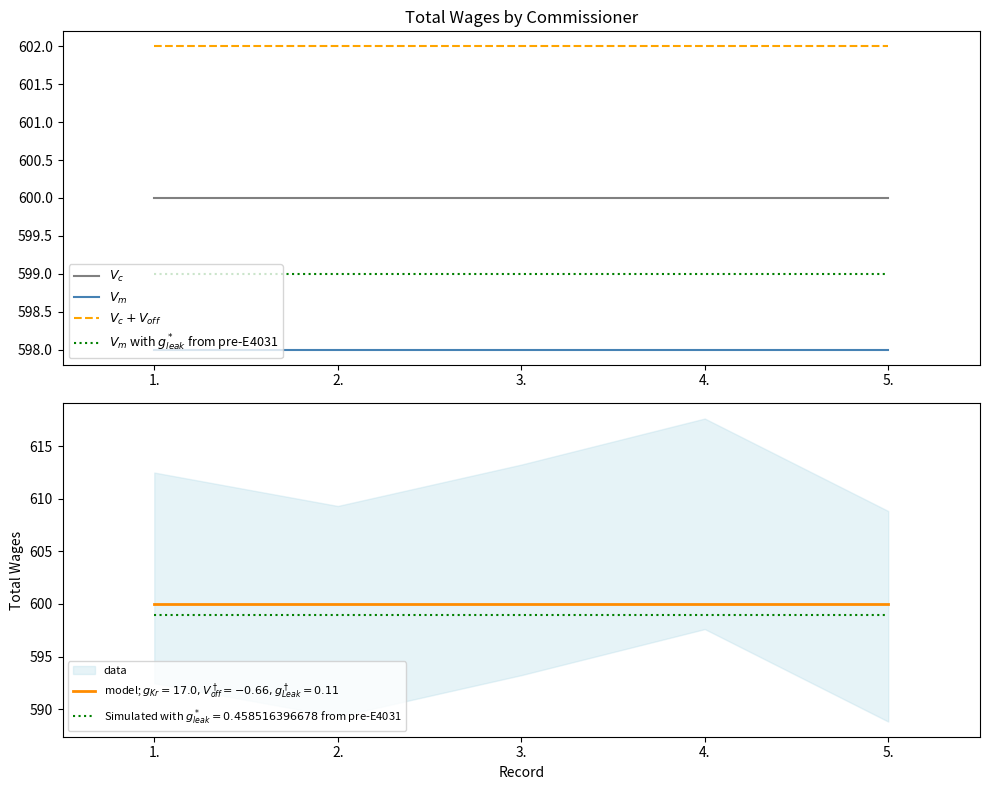

What are all the series names shown in the legend?

$V_c$, $V_m$, $V_c + V_{off}$, $V_m$ with $g^*_{leak}$ from pre-E4031